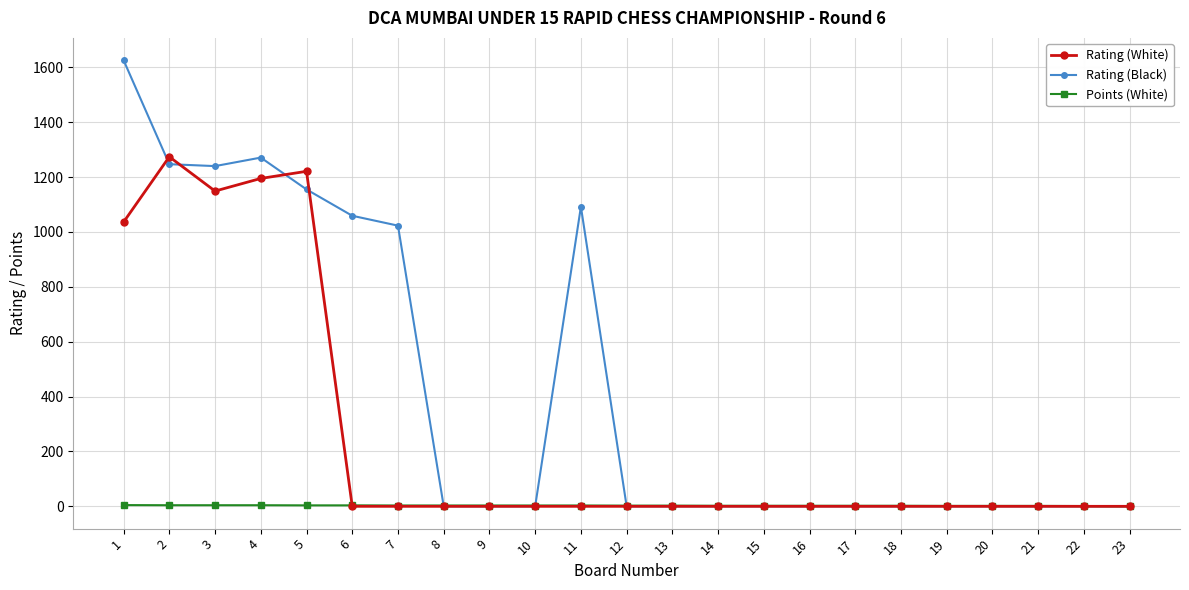

What are all the series names shown in the legend?

Rating (White), Rating (Black), Points (White)